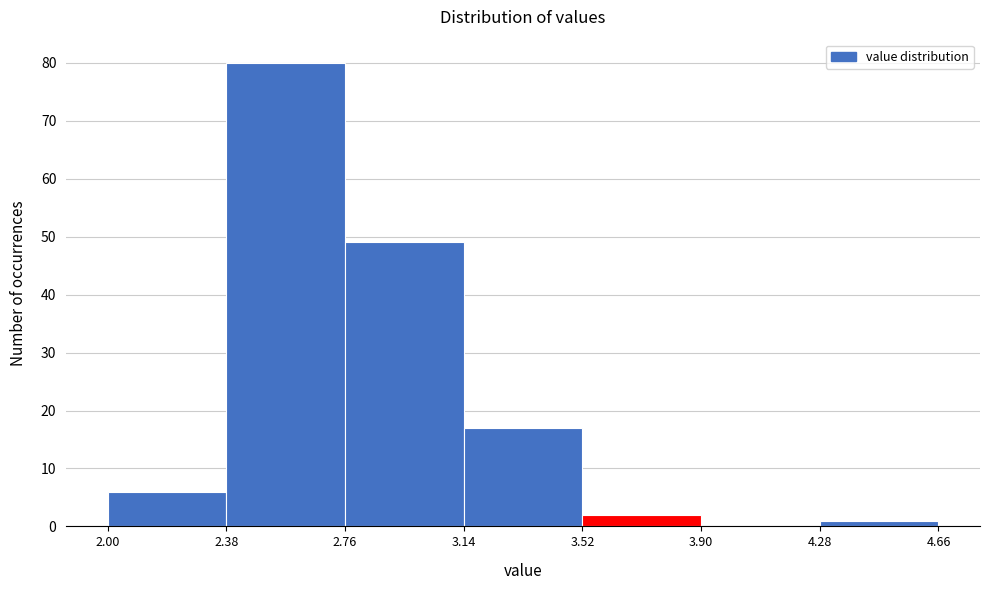

Over which range of the x-axis is the bar tallest?

2.38 to 2.76